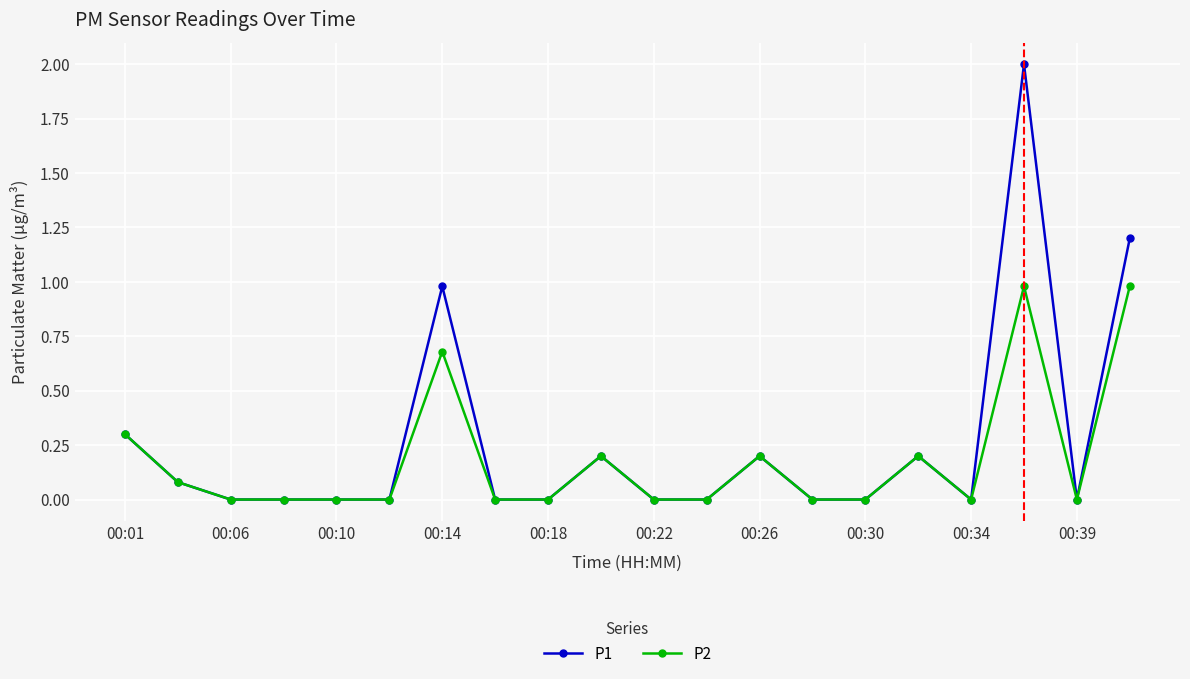

Count the number of categories in the chart.

20